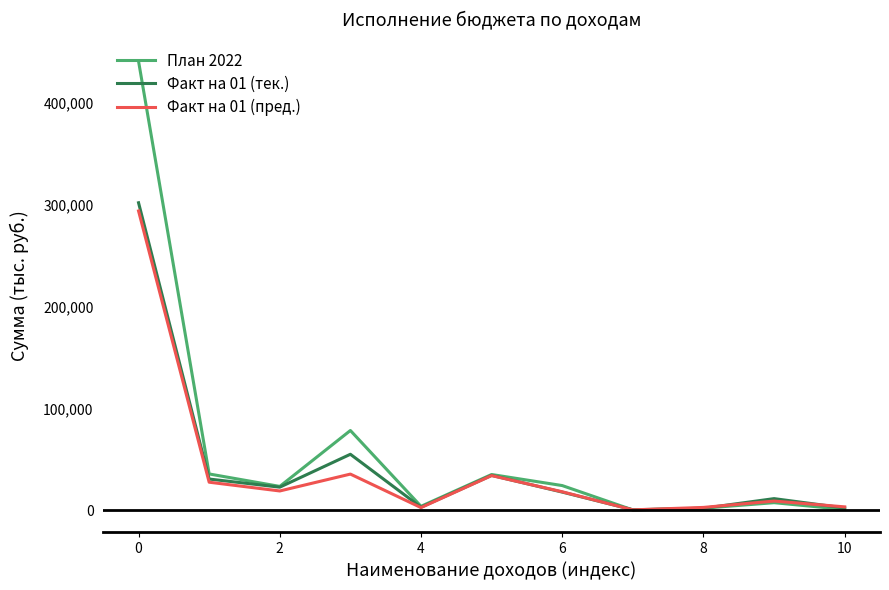

Does the chart display data point markers on the line(s)?

No